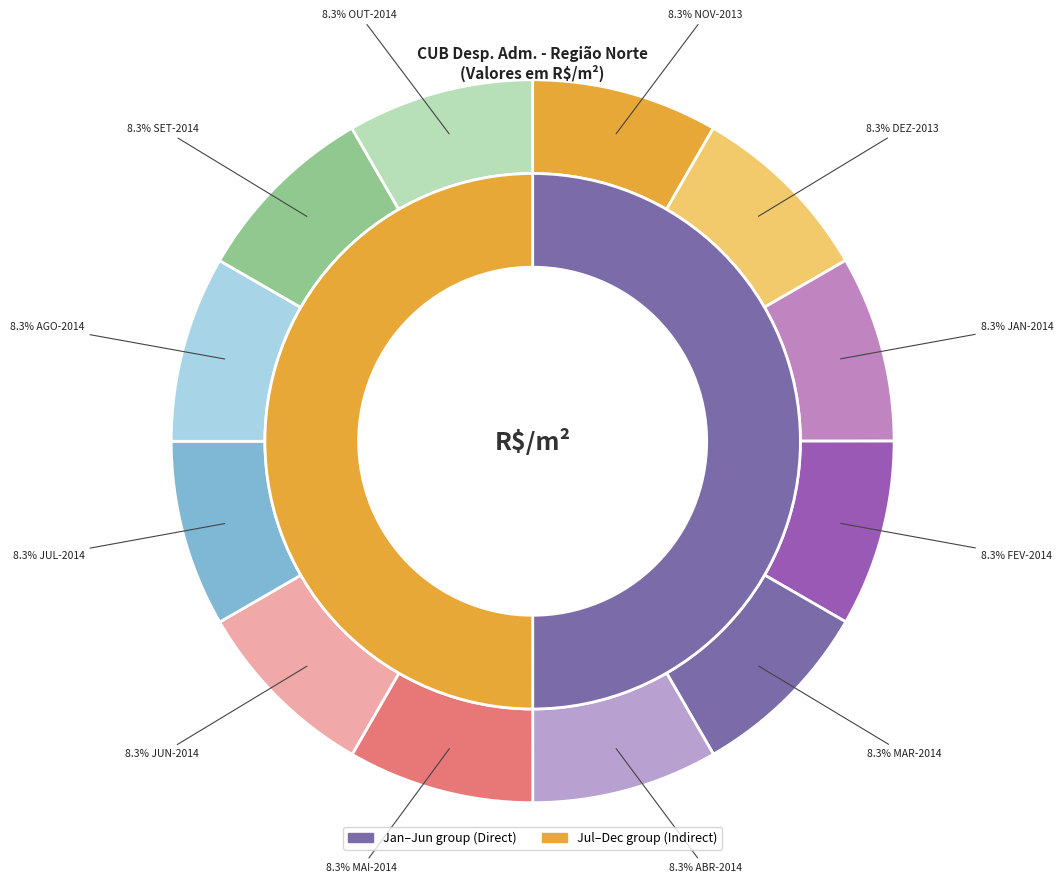

True or false: SET-2014 accounts for 15% of the total.

False